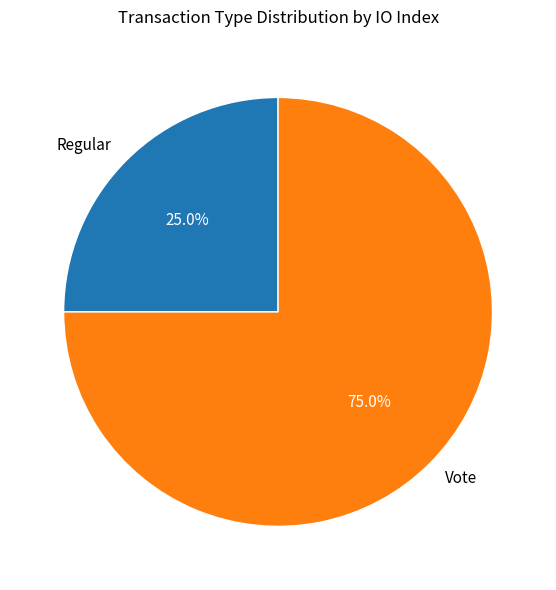

The Regular slice represents 32% of the pie. True or false?

False